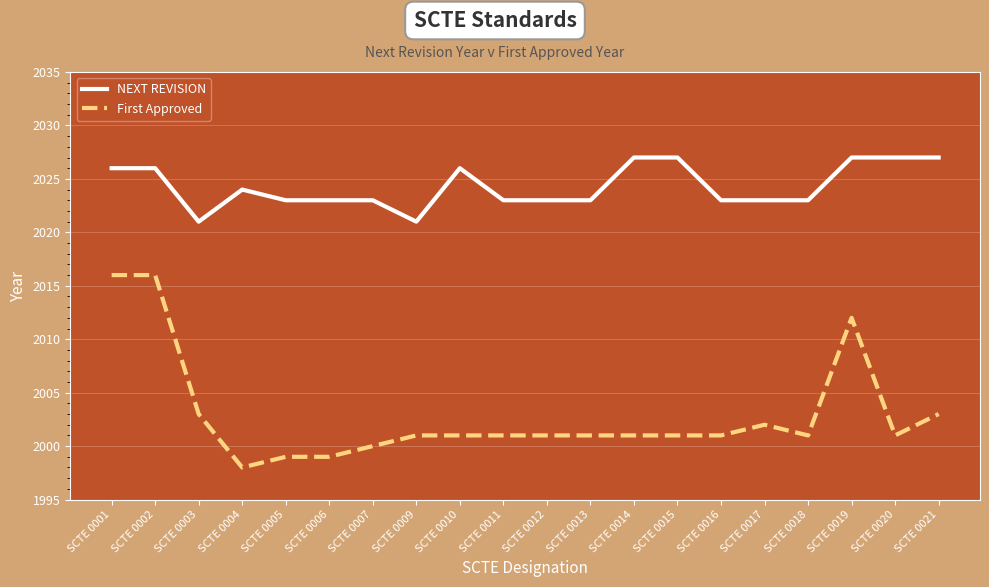

Which series changed the most between SCTE 0001 and SCTE 0012?

First Approved